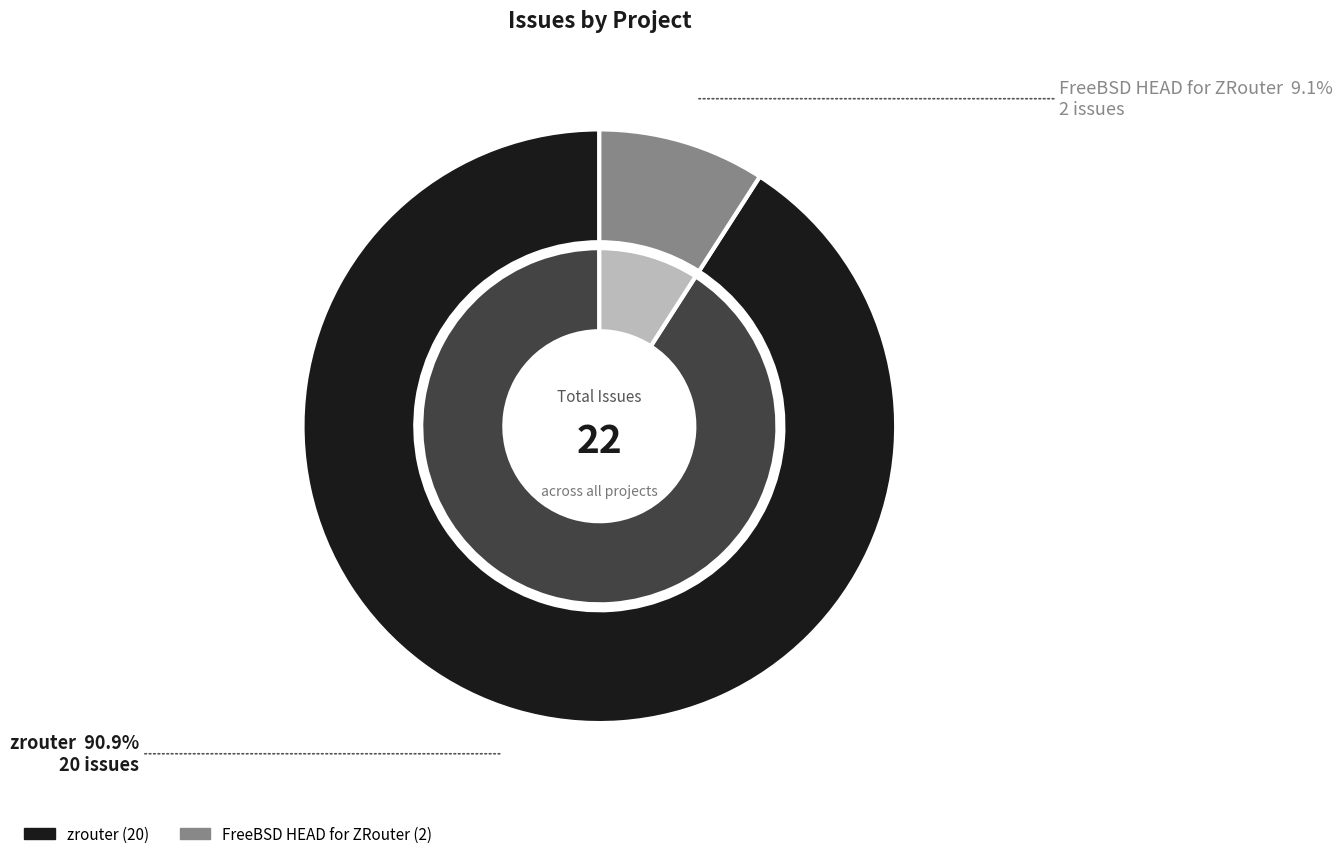

How many segments does this pie chart have?

2